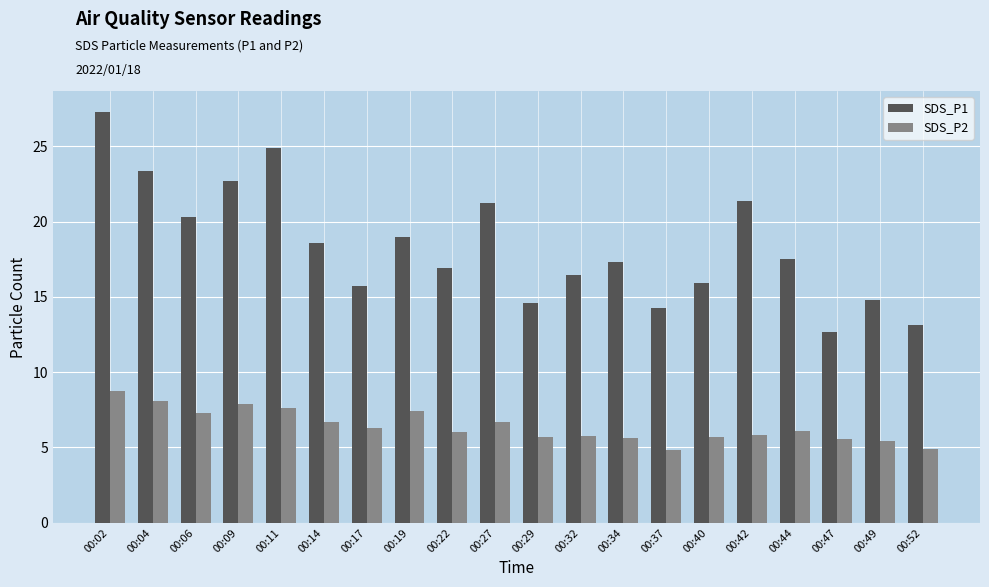

Read the SDS_P1 value at 00:34.

17.3